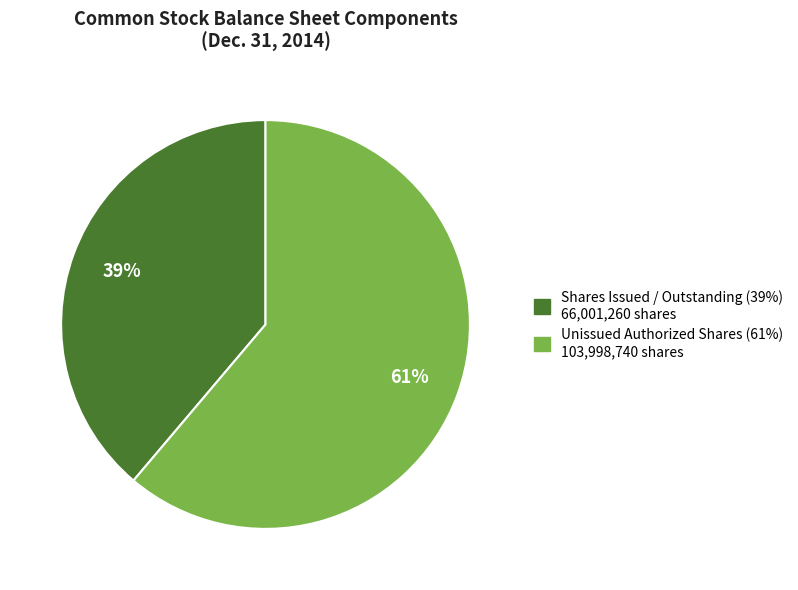

Does any single category account for the majority?

Yes